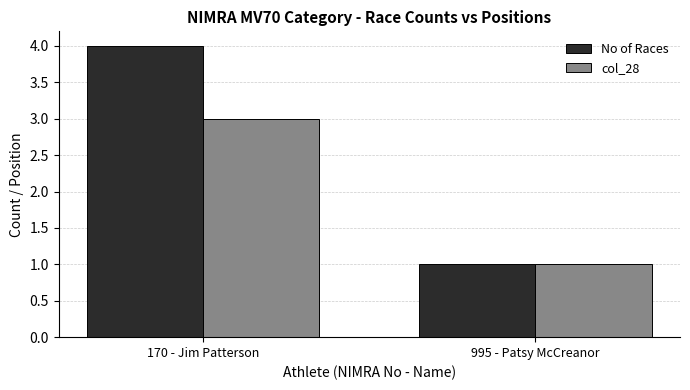

What is the sum of all No of Races values?

5